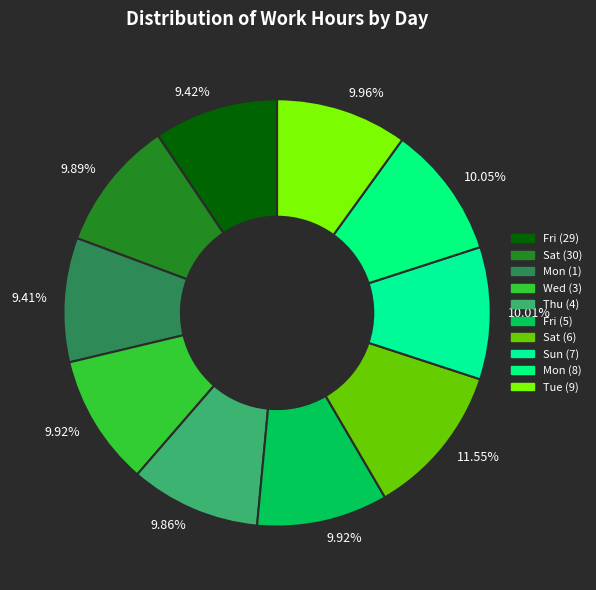

What is the largest slice in the pie chart?

Sat (6)